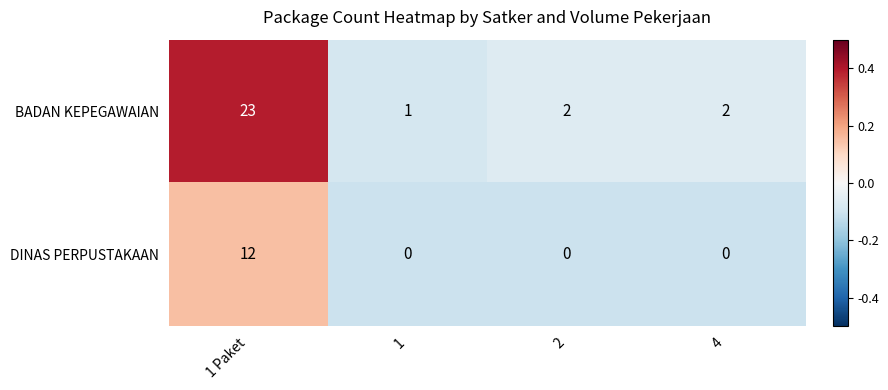

Count the DINAS PERPUSTAKAAN values in the range 0 to 12.

4